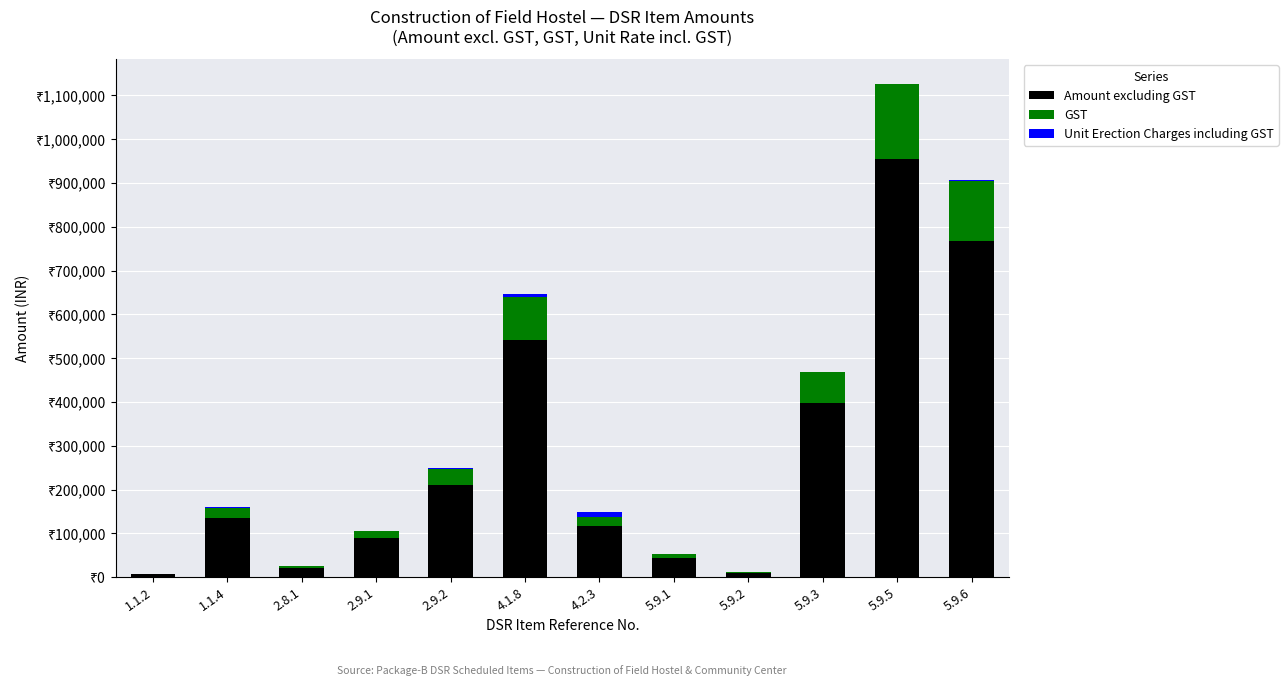

What is the approximate value of Unit Erection Charges including GST at 5.9.3?

927.2